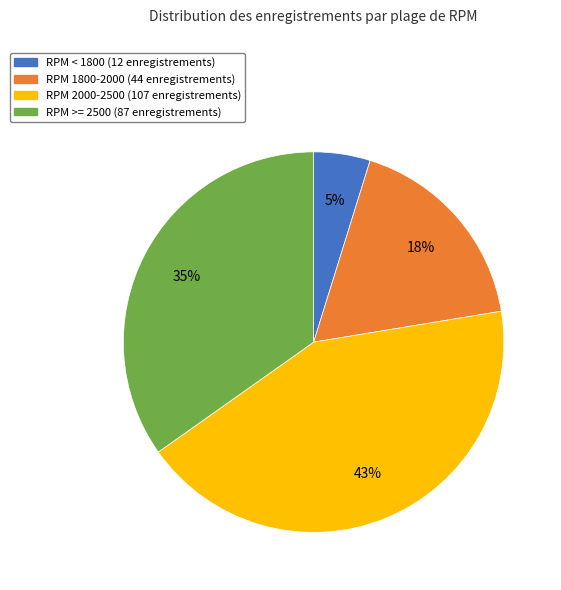

How many slices are in this pie chart?

4